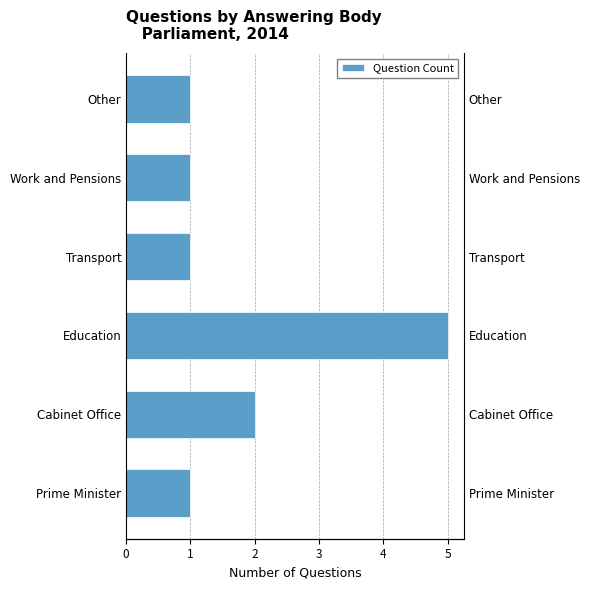

What is the change in value from Cabinet Office to Education?

+3